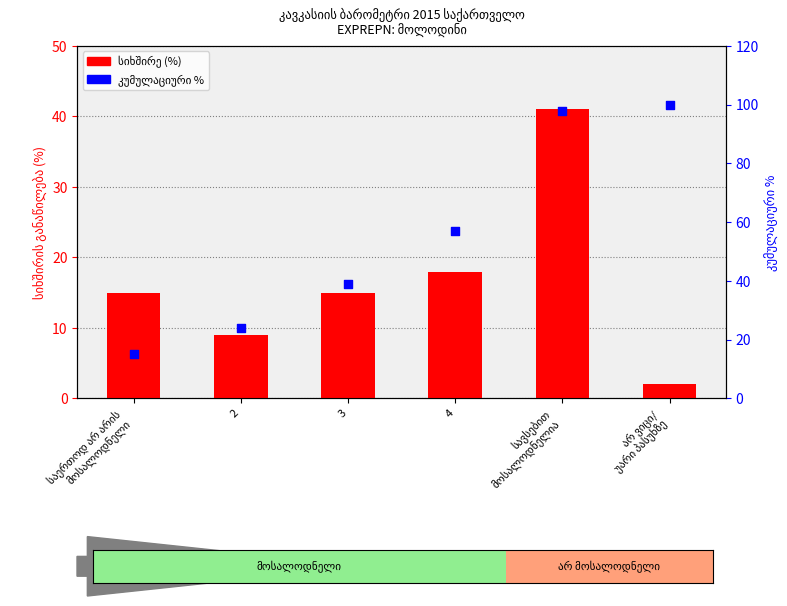

Is the value of სიხშირე (%) at არ ვიცი/
უარი პასუხზე greater than the value of კუმულაციური % at 4?

No